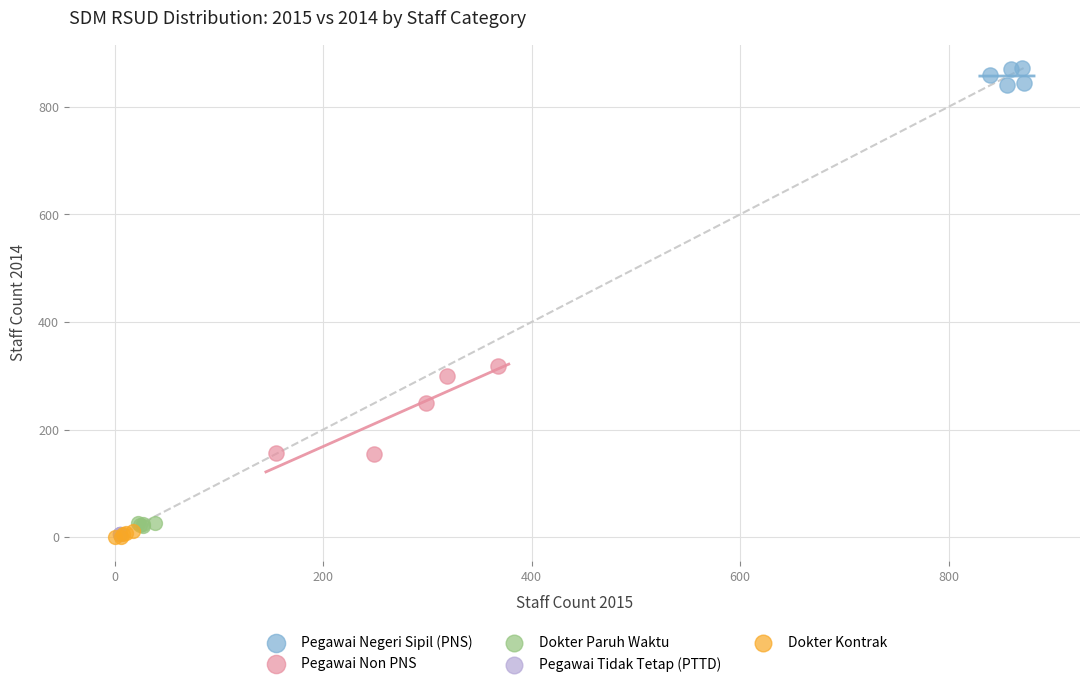

Which series contains the highest Y value?

Pegawai Negeri Sipil (PNS)